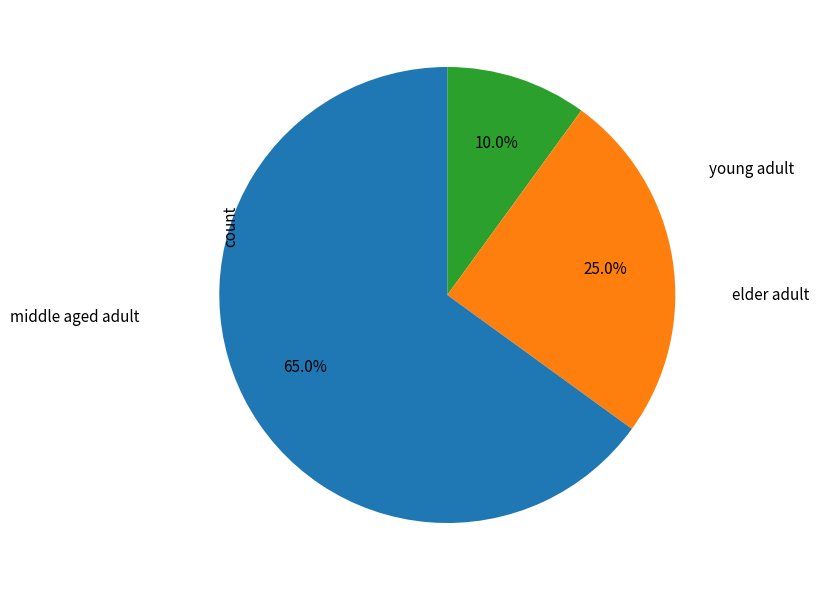

Is there a majority slice in this chart?

Yes